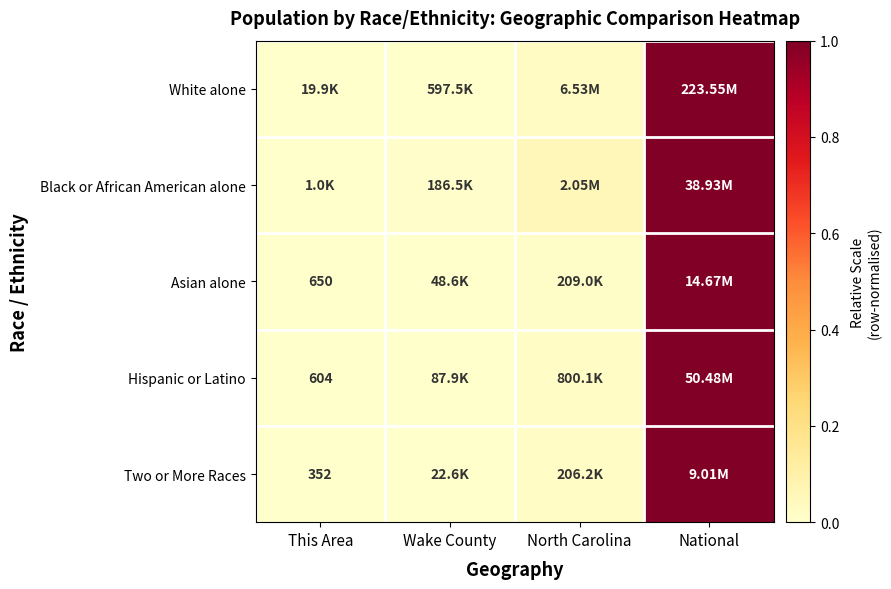

At which label is White alone closest to 0?

This Area